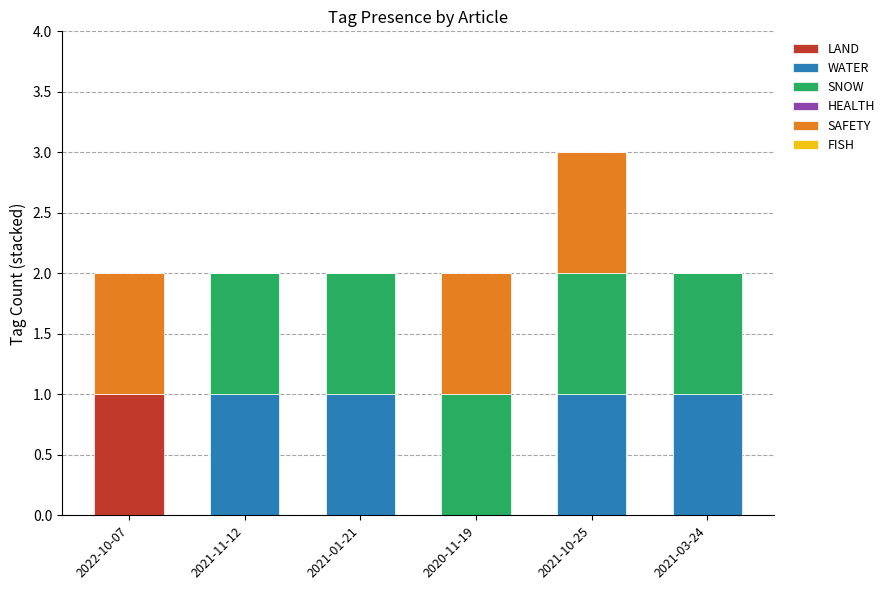

Which category has the highest value in the LAND series?

2022-10-07